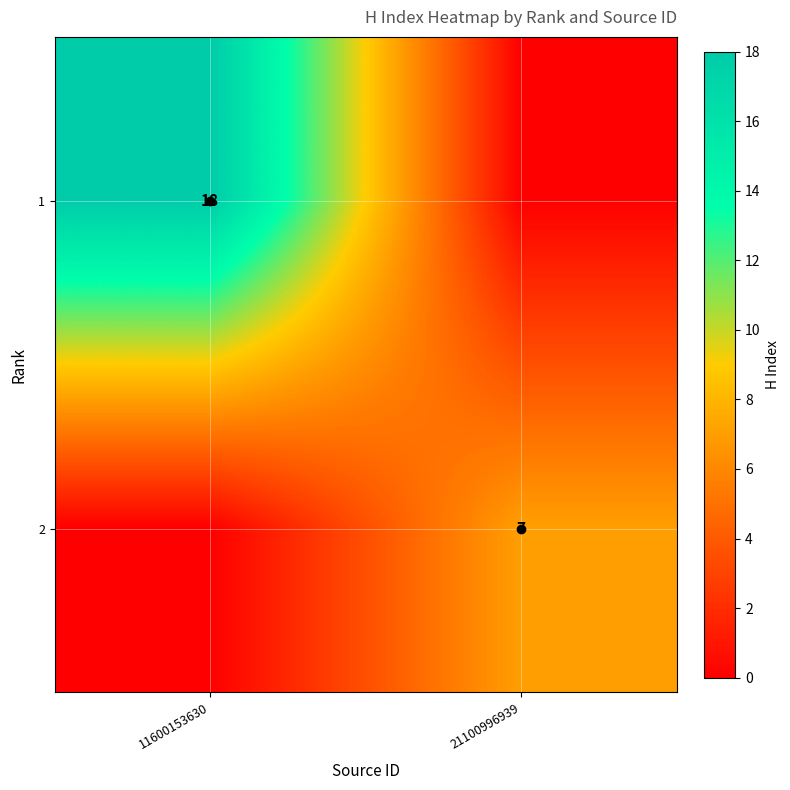

What is the average value of the 2 series?

4